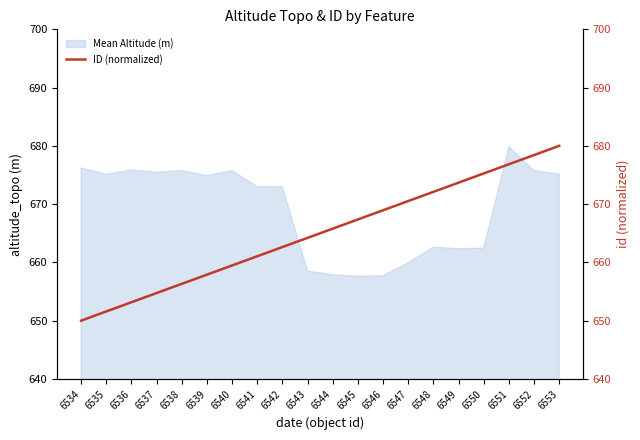

Is it true that the value at 6545 is 667.4?

True